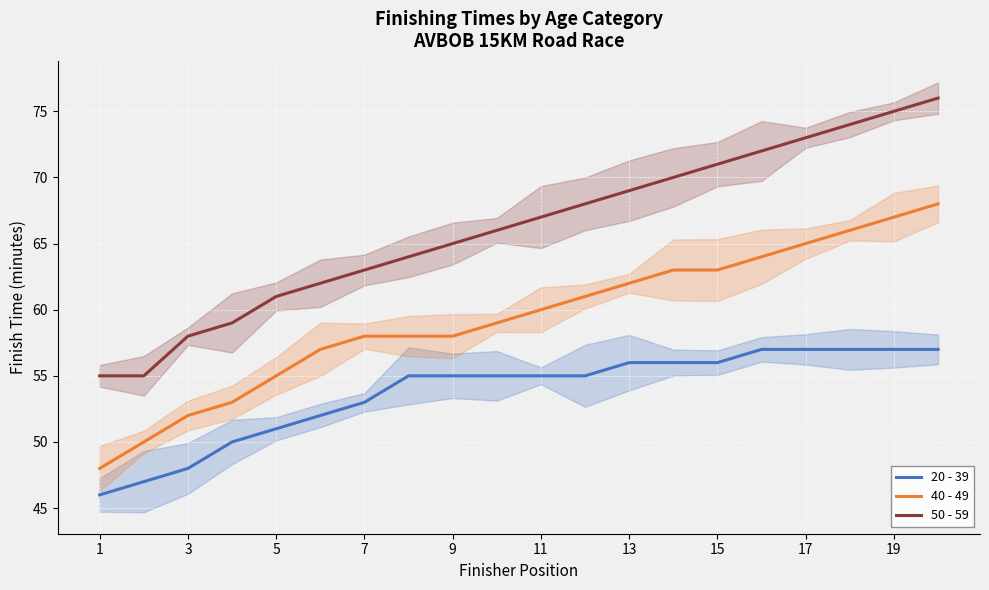

Reading left to right, transcribe all the data shown in this chart.

20 - 39: 46	47	48	50	51	52	53	55	55	55	55	55	56	56	56	57	57	57	57	57
40 - 49: 48	50	52	53	55	57	58	58	58	59	60	61	62	63	63	64	65	66	67	68
50 - 59: 55	55	58	59	61	62	63	64	65	66	67	68	69	70	71	72	73	74	75	76